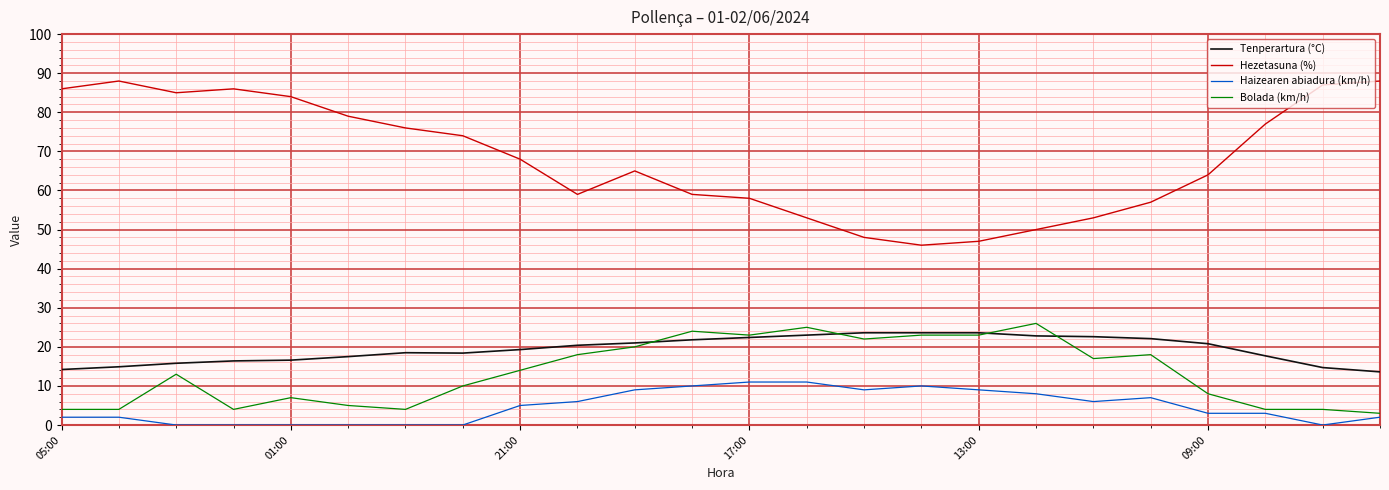

Which series has the largest total across all categories?

Hezetasuna (%)